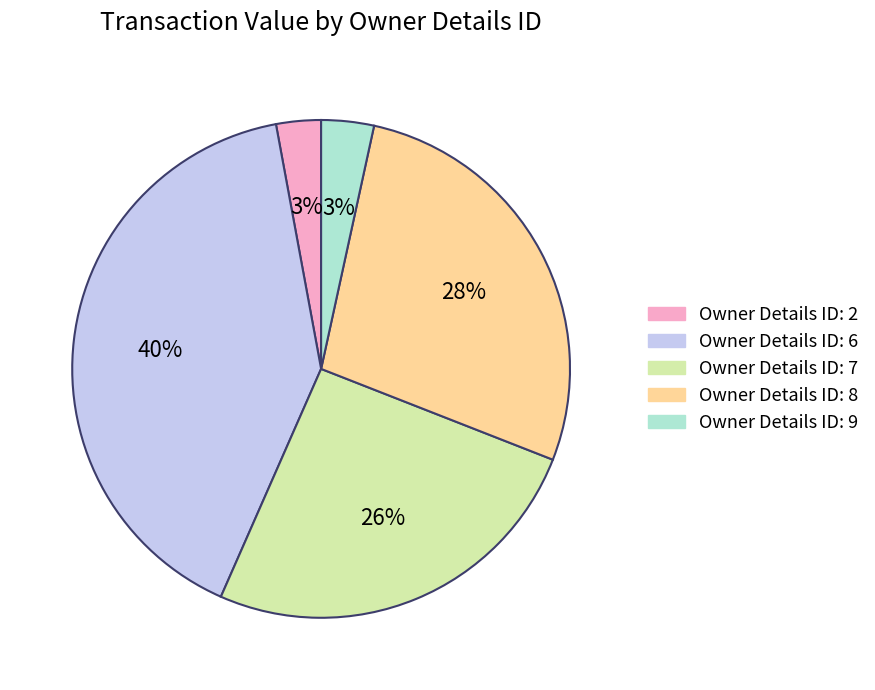

To the nearest percent, what is the average slice percentage?

20%